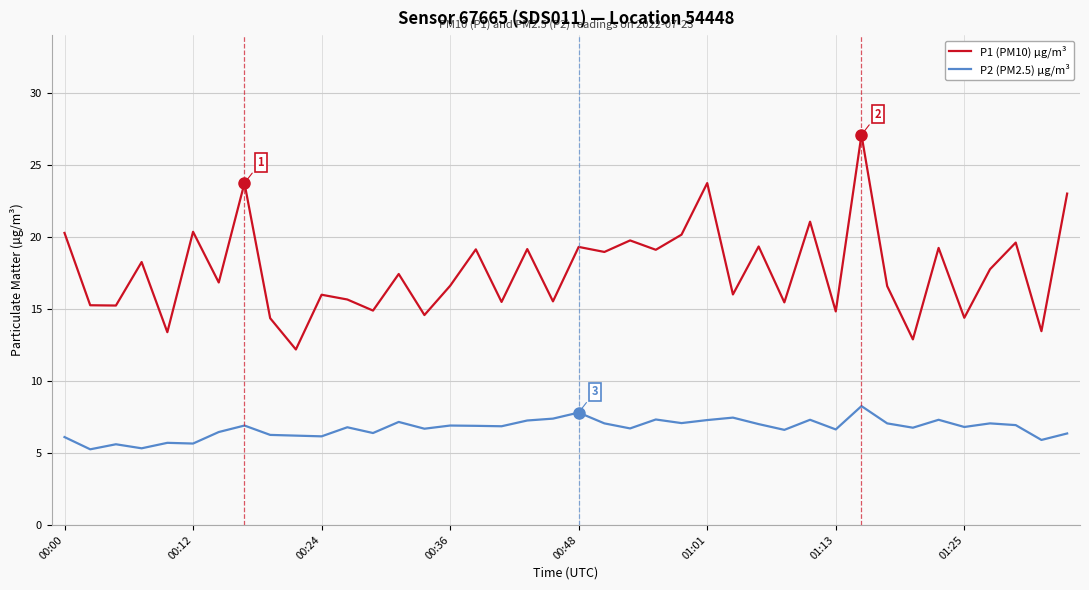

Which series has the largest range (max minus min)?

P1 (PM10) µg/m³